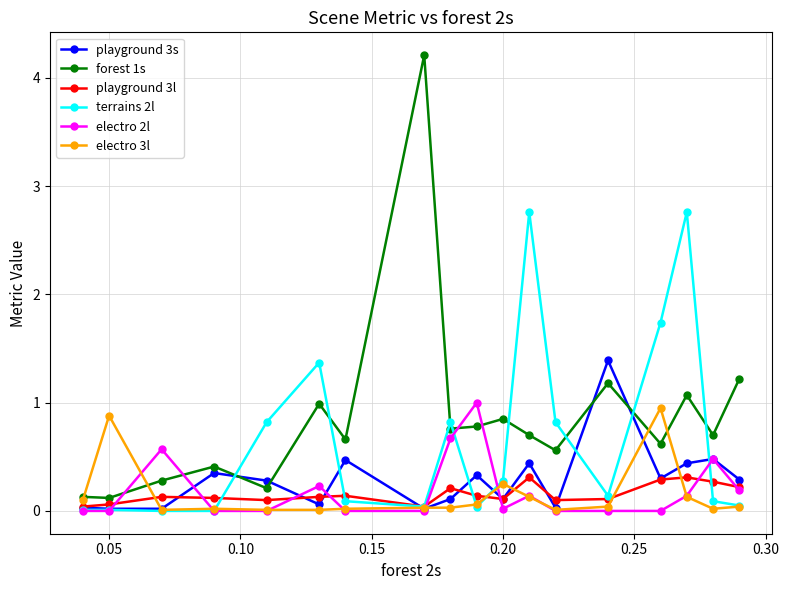

What is the maximum value shown in the chart?

4.2